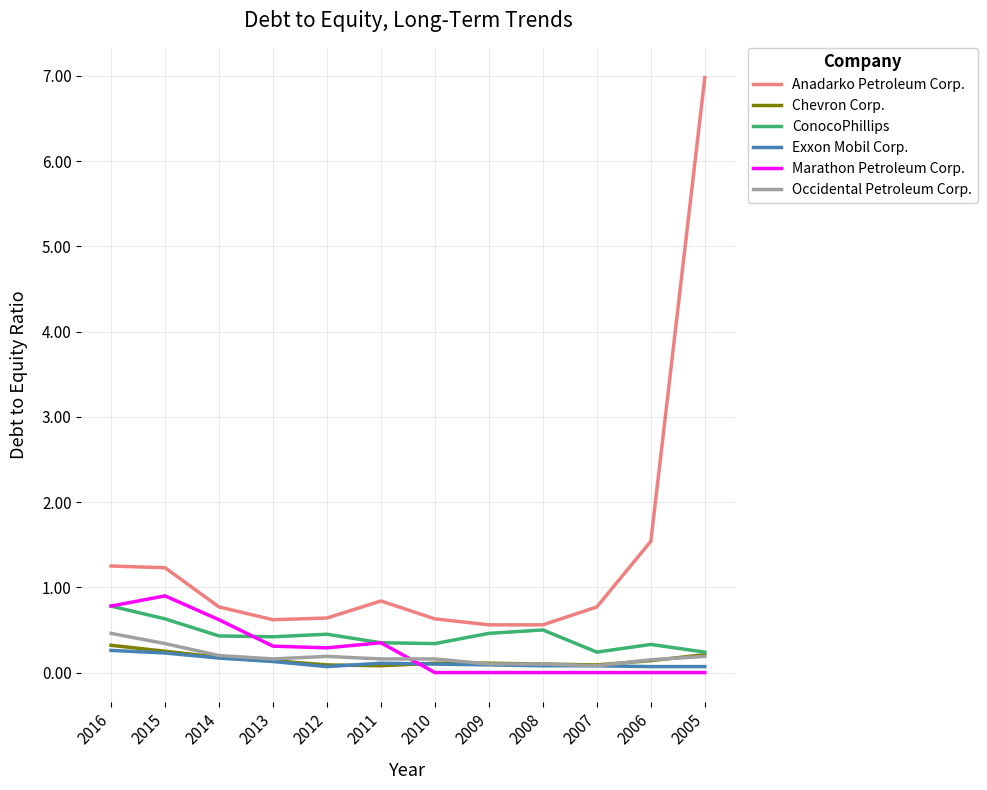

Which series has the largest range (max minus min)?

Anadarko Petroleum Corp.